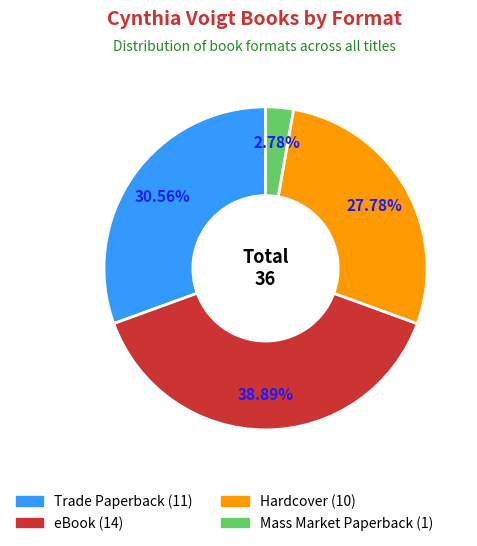

Between Trade Paperback and Hardcover, which is larger?

Trade Paperback